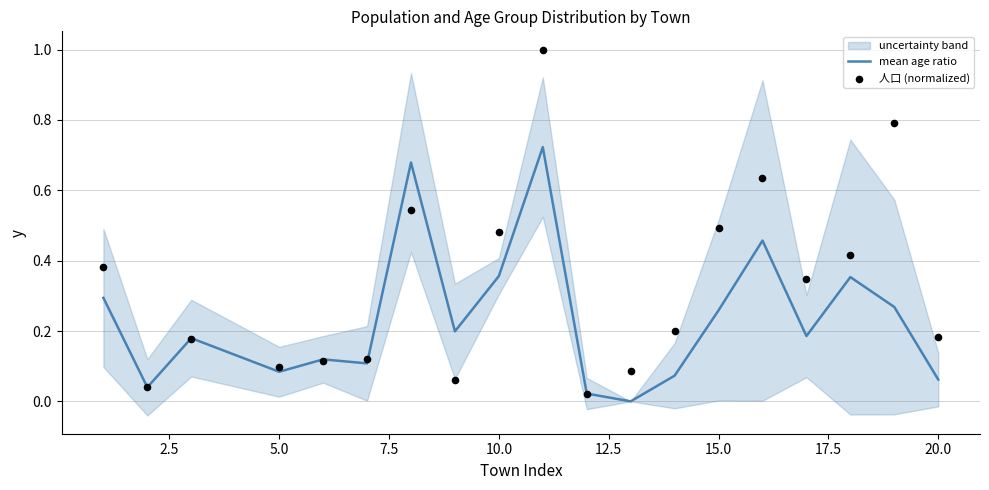

Which series has the largest total across all categories?

人口 (normalized)